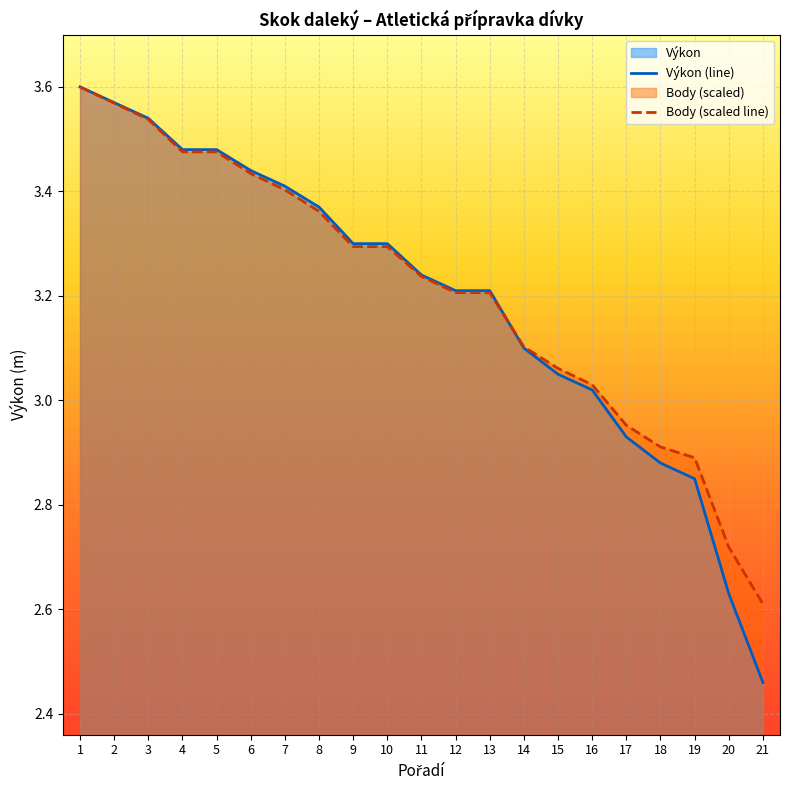

Which category has the highest value in the Body (scaled line) series?

1